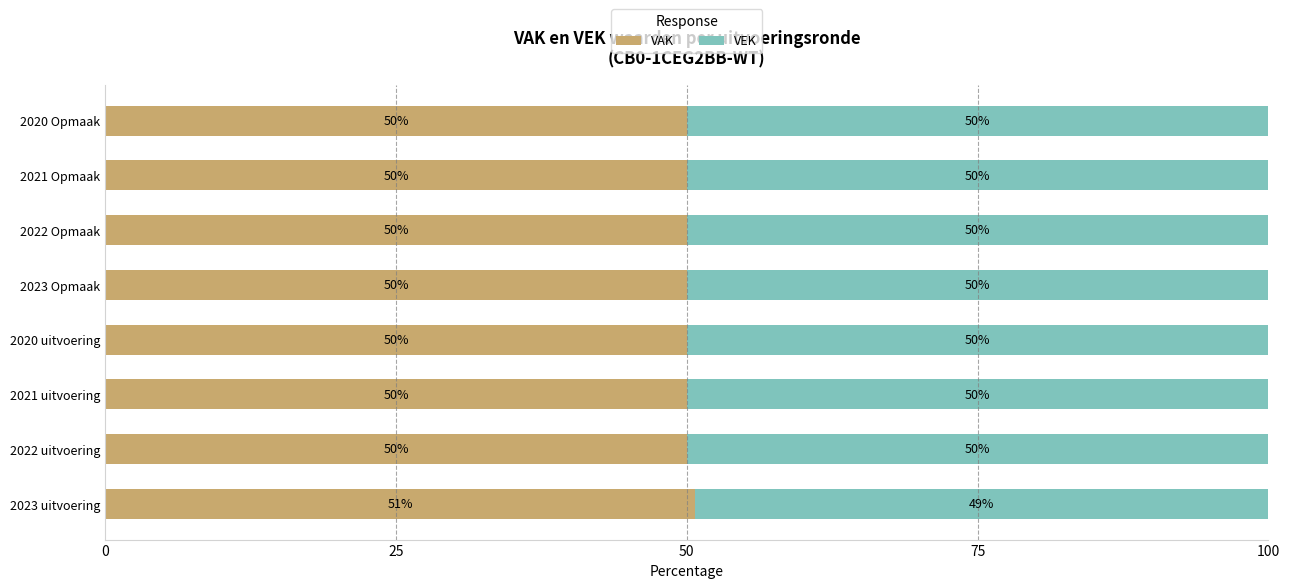

What is the sum of the VAK values at 2021 uitvoering and 2022 uitvoering?

100.0